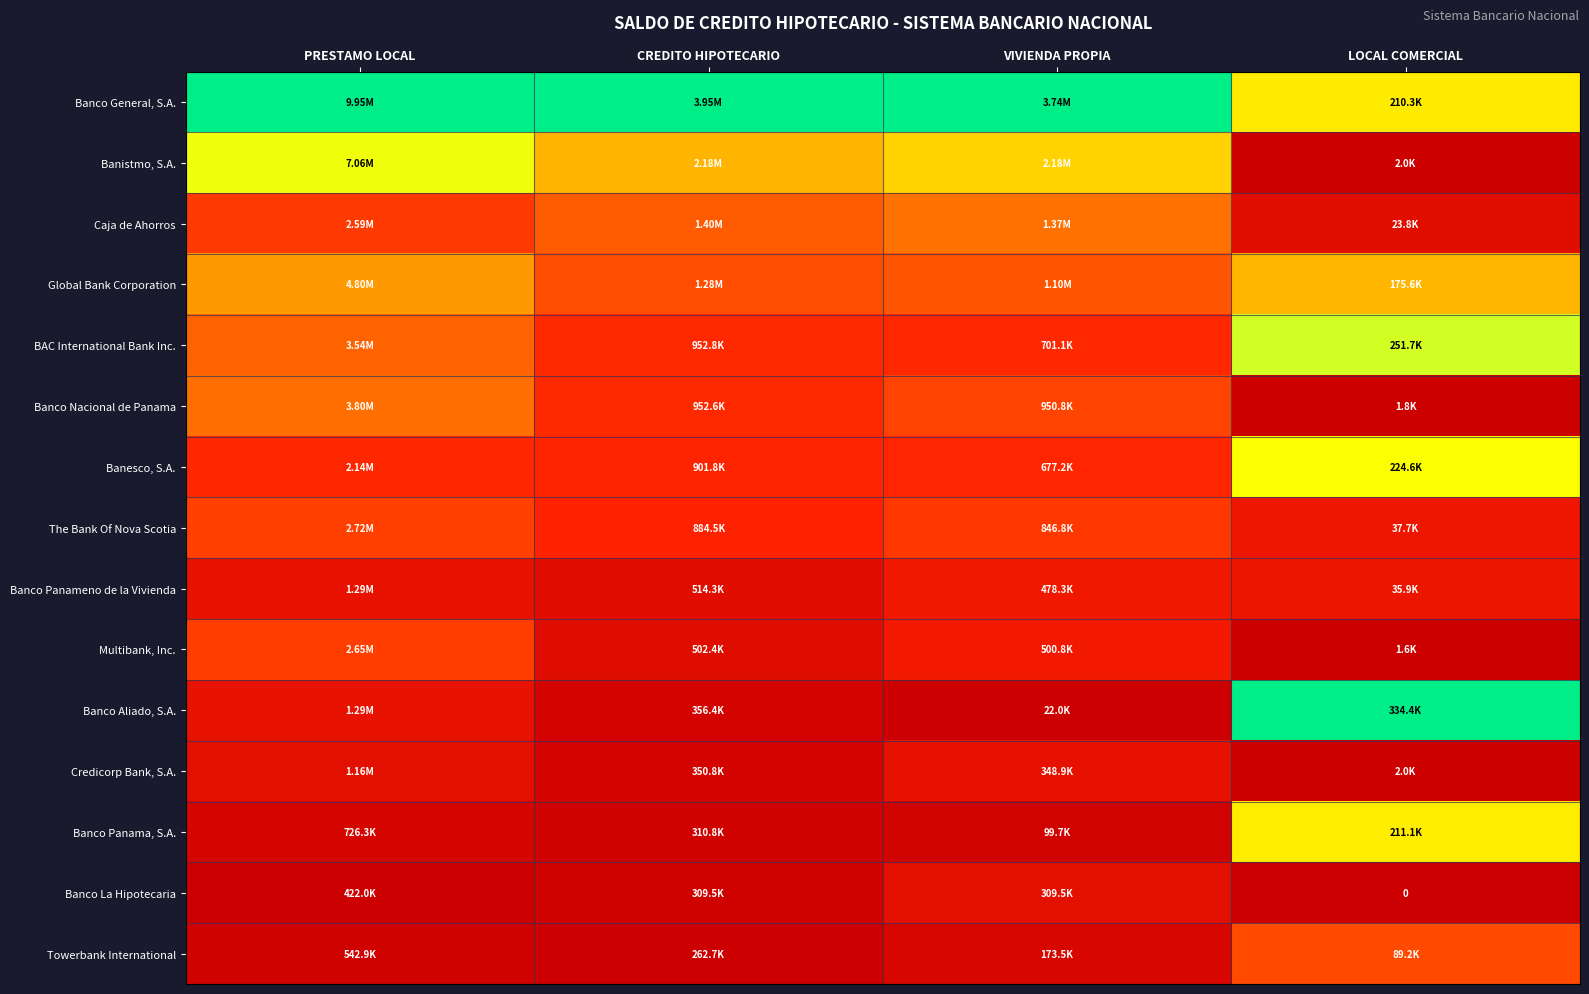

Rank the series at CREDITO HIPOTECARIO from lowest to highest value.

Towerbank International, Banco La Hipotecaria, Banco Panama, S.A., Credicorp Bank, S.A., Banco Aliado, S.A., Multibank, Inc., Banco Panameno de la Vivienda, The Bank Of Nova Scotia, Banesco, S.A., Banco Nacional de Panama, BAC International Bank Inc., Global Bank Corporation, Caja de Ahorros, Banistmo, S.A., Banco General, S.A.